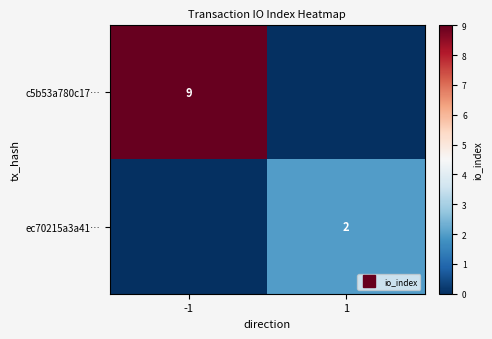

Which series has the largest total across all categories?

c5b53a780c17…